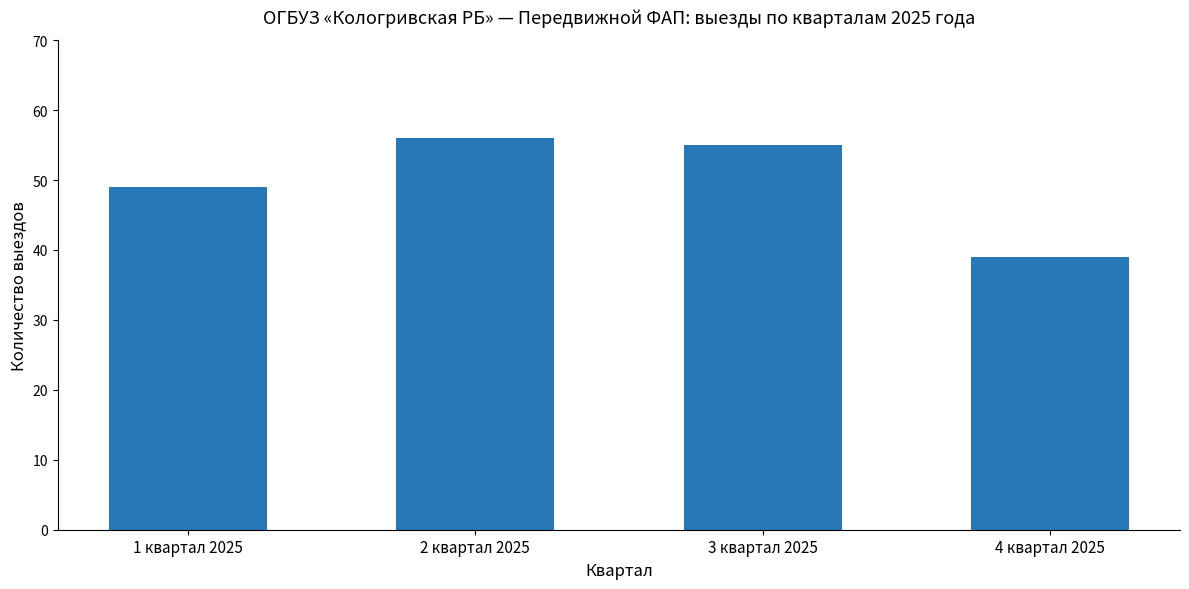

Which category has the lowest value across all series?

4 квартал 2025